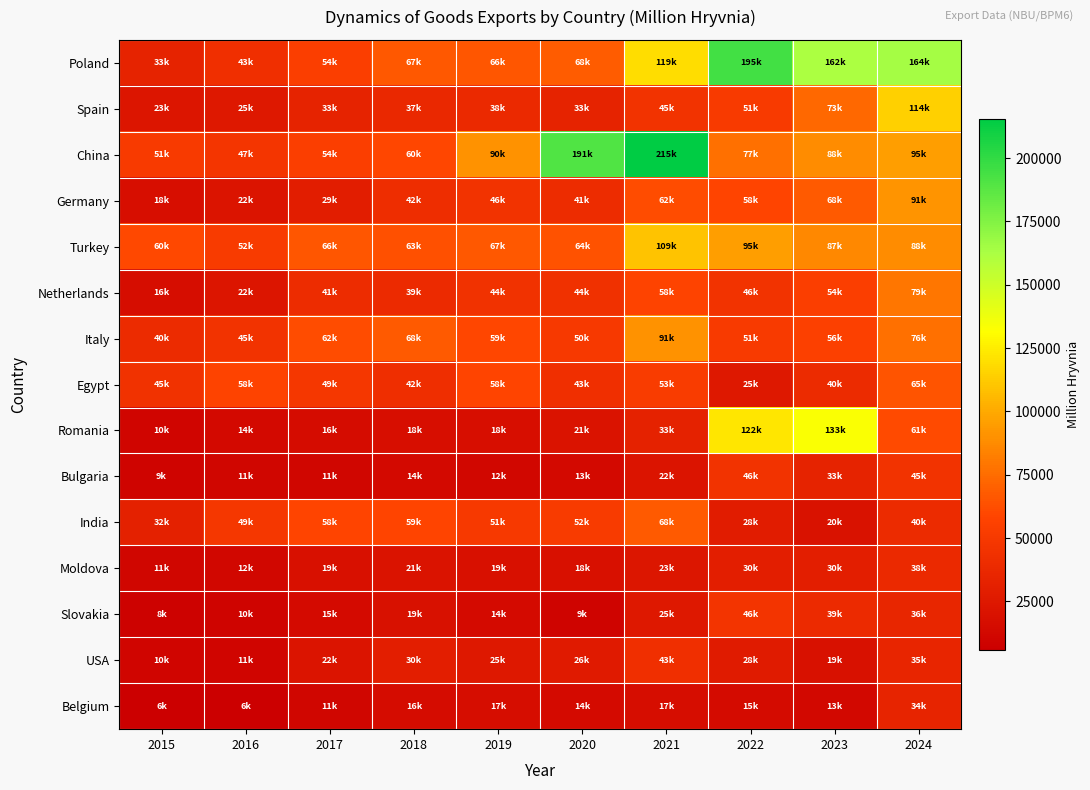

Which series has the widest spread of values?

China